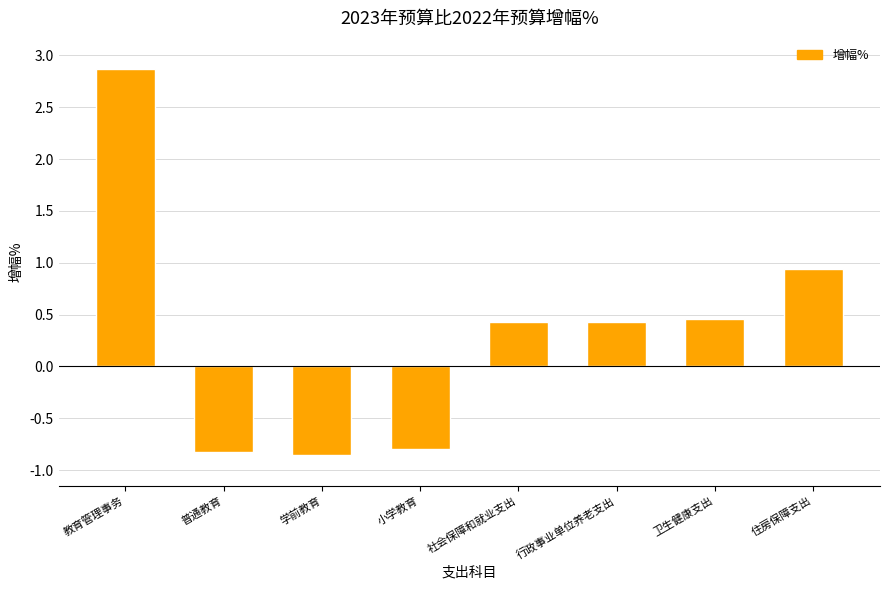

What is the change in value from 教育管理事务 to 卫生健康支出?

-2.4